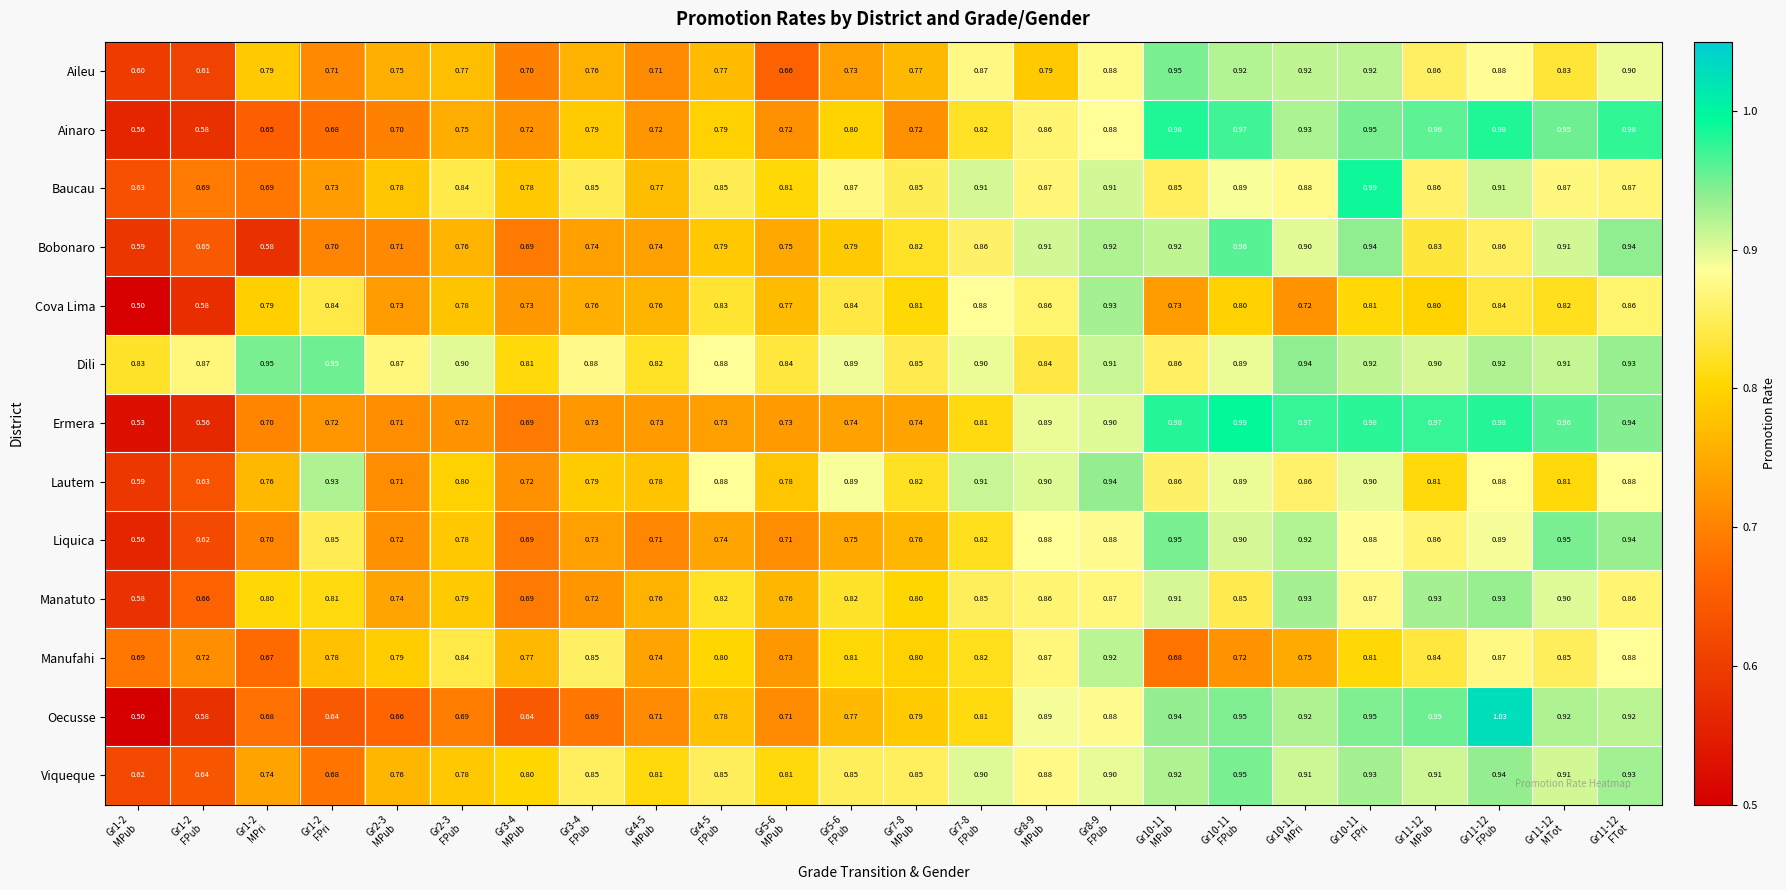

Which series has the widest spread of values?

Oecusse